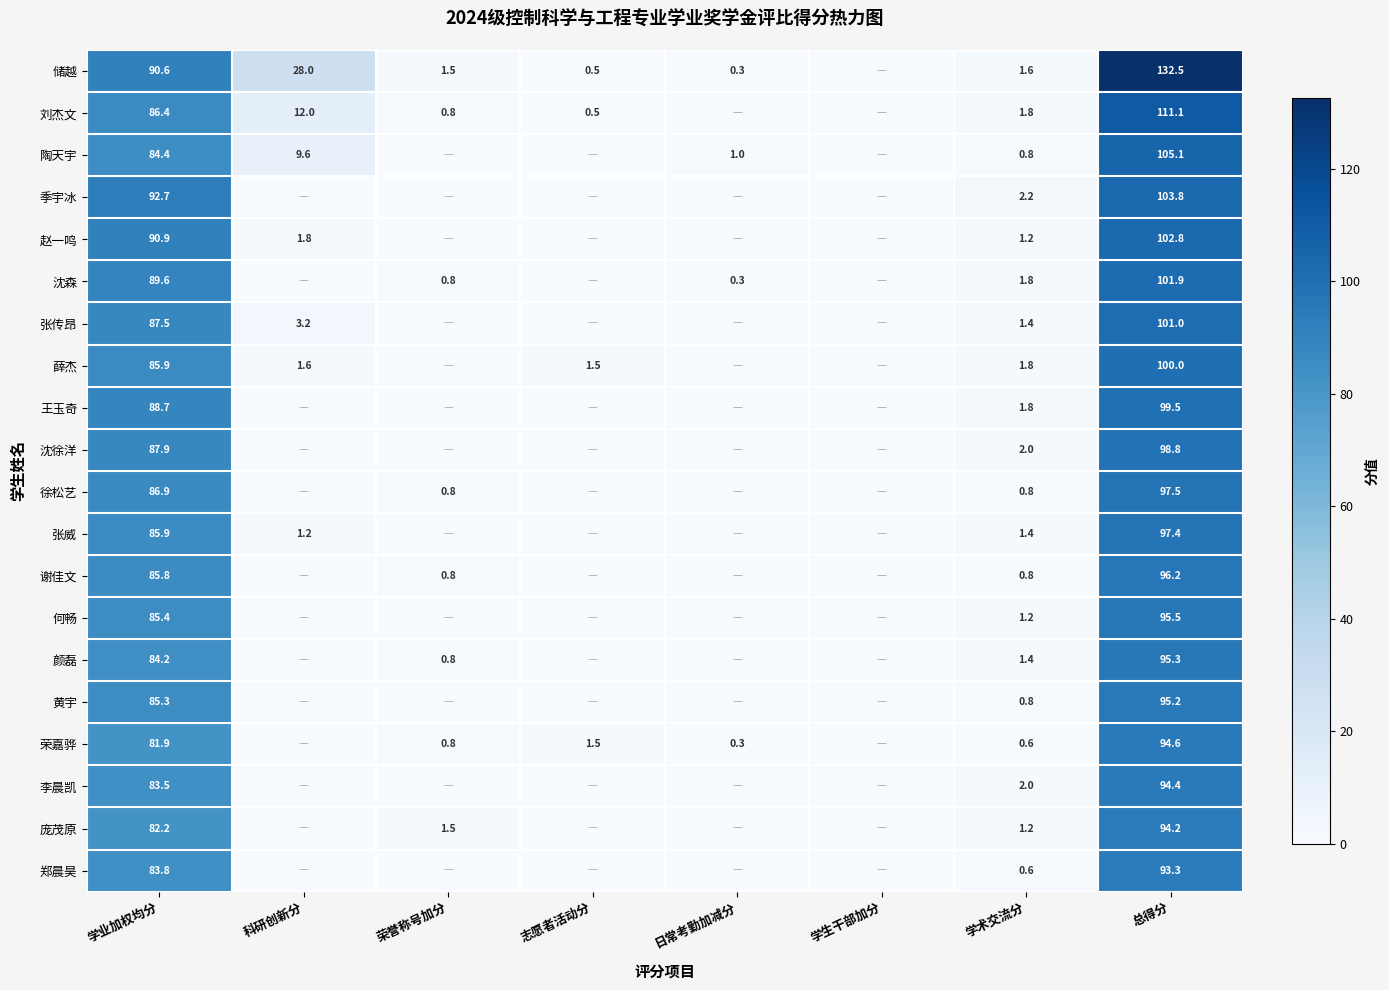

At 总得分, list the series in order from smallest to largest.

郑晨昊, 庞茂原, 李晨凯, 荣嘉骅, 黄宇, 颜磊, 何畅, 谢佳文, 张威, 徐松艺, 沈徐洋, 王玉奇, 薛杰, 张传昂, 沈森, 赵一鸣, 季宇冰, 陶天宇, 刘杰文, 储越